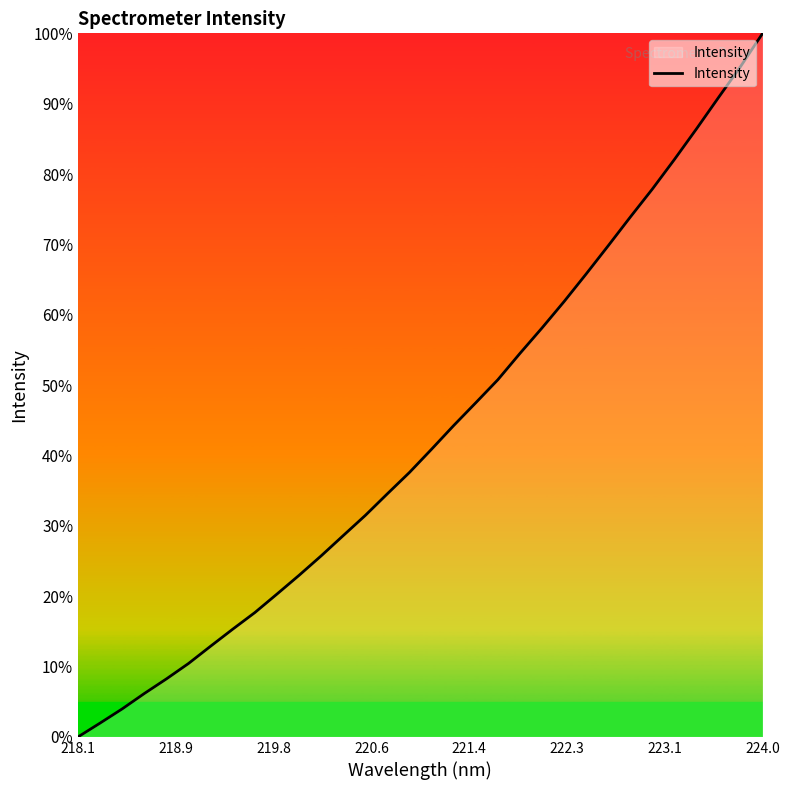

What is the greatest value displayed?

100.0